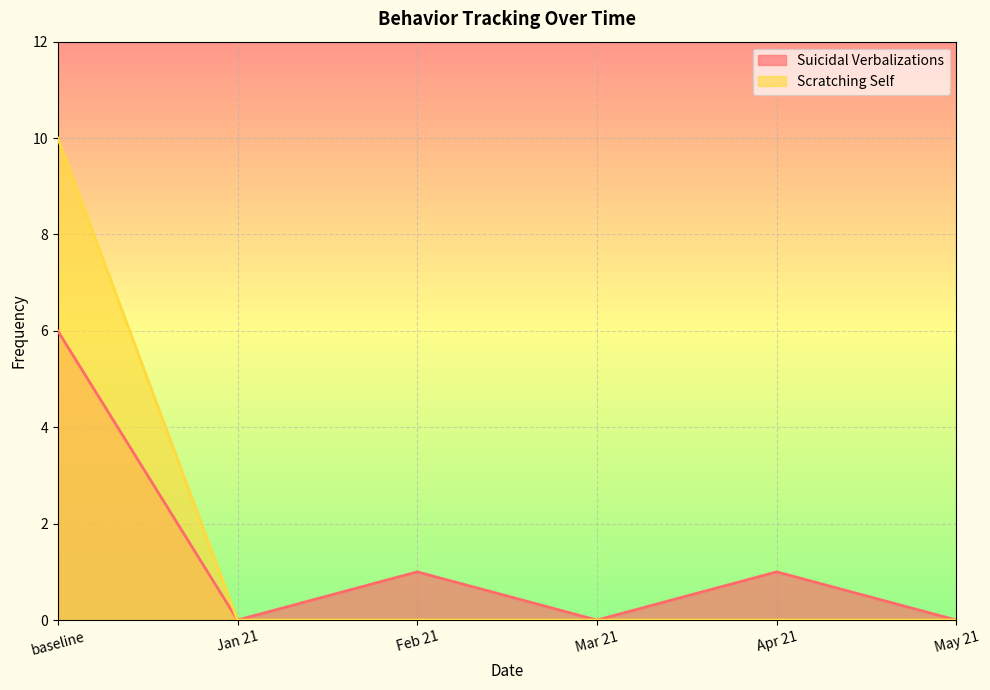

Between baseline and Jan 21, which series saw the biggest shift?

Scratching Self